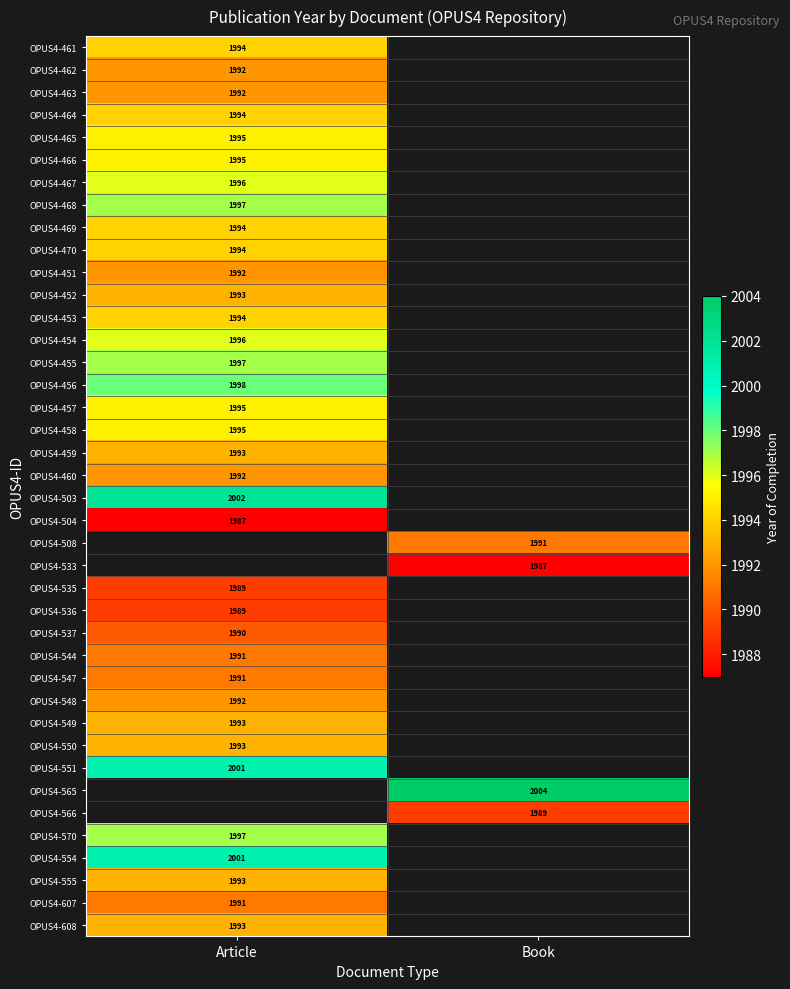

Is it true that OPUS4-608 equals 1993 at Article?

True